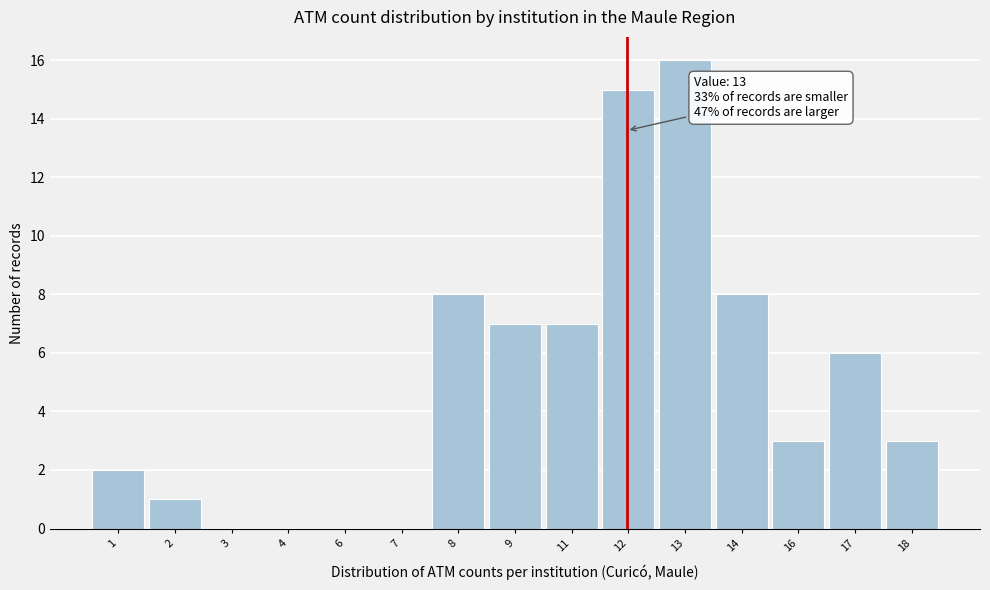

Reading left to right, transcribe all the data shown in this chart.

1=2	2=1	3=0	4=0	6=0	7=0	8=8	9=7	11=7	12=15	13=16	14=8	16=3	17=6	18=3